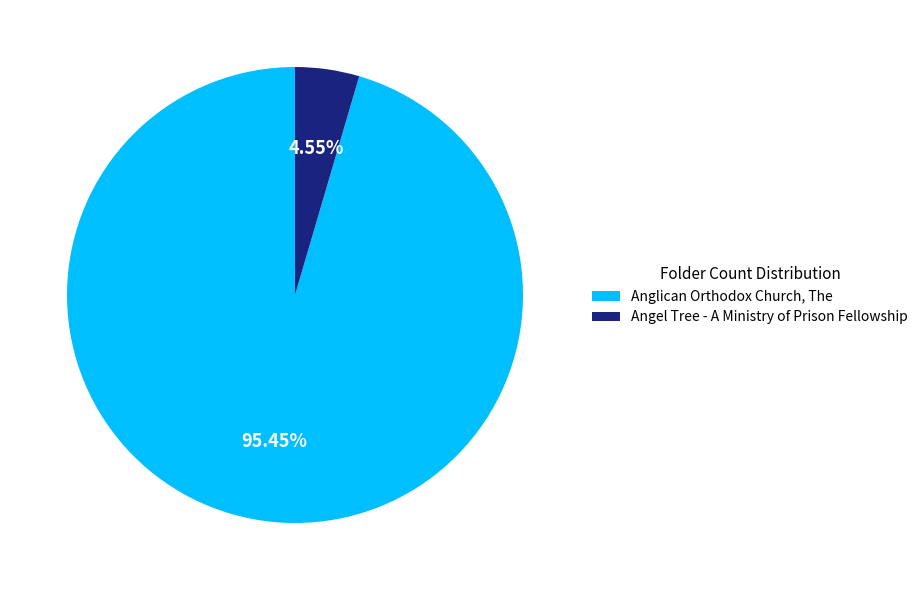

How many segments does this pie chart have?

2